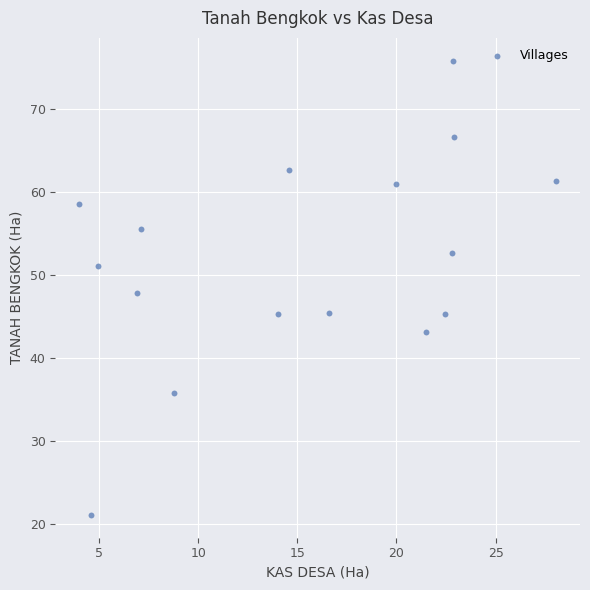

What is the range of X values (max minus min)?

24.1